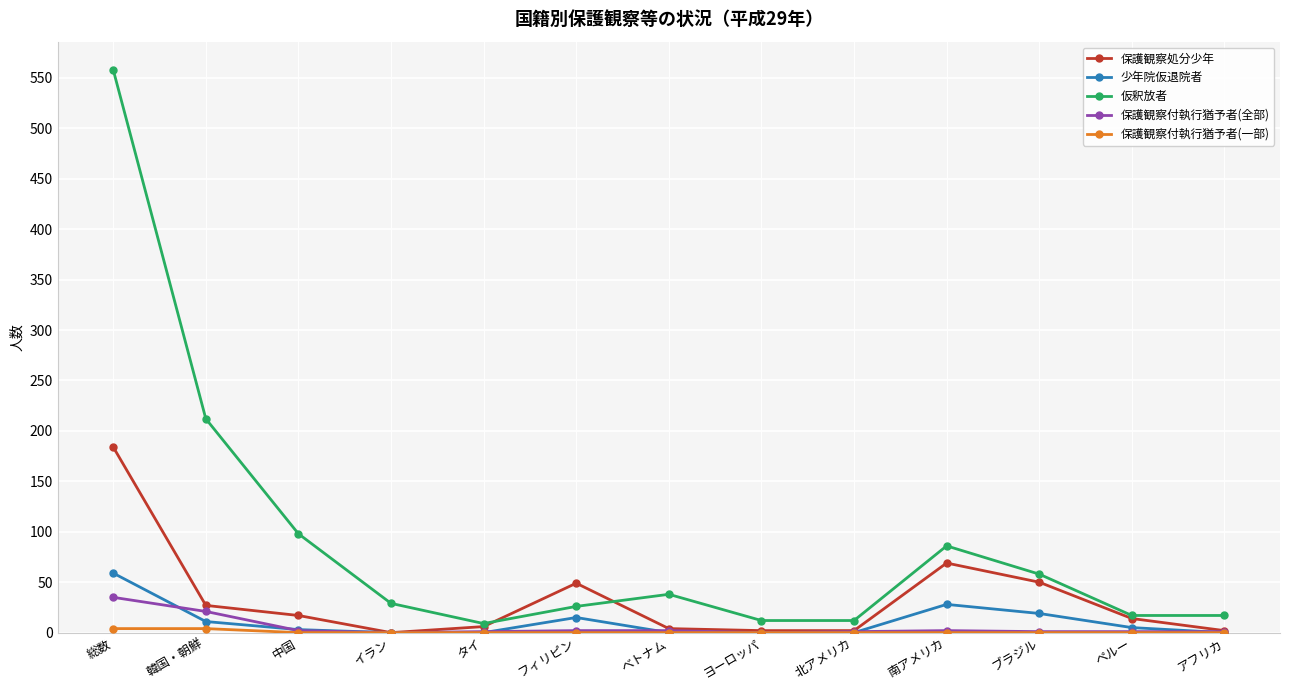

What is the sum of all 仮釈放者 values?

1172